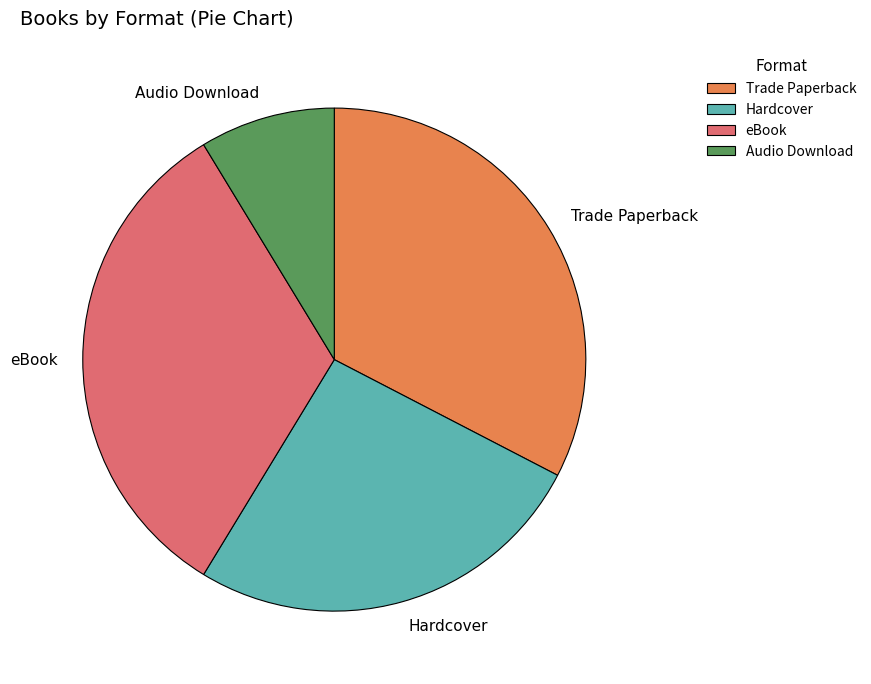

Is the sum of Audio Download and eBook greater than half?

No